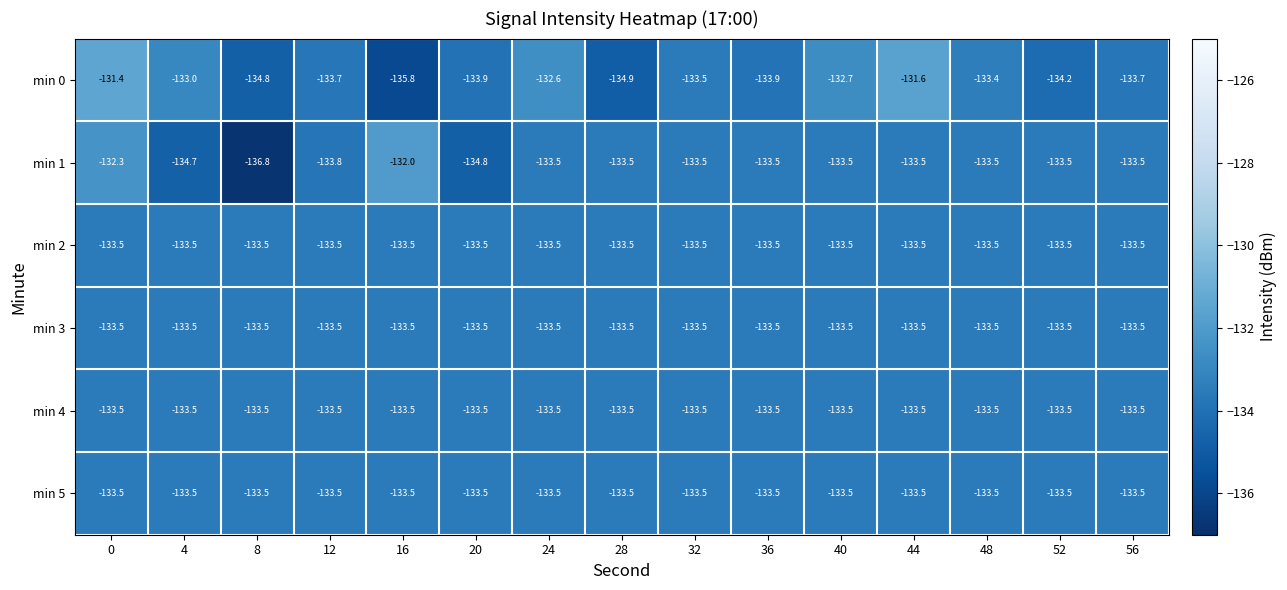

What is the sum of the min 2 values at 32 and 0?

-267.0